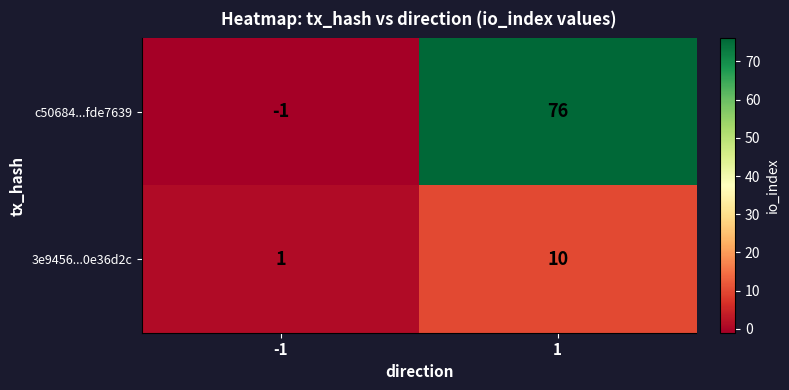

At how many categories does at least one series exceed 29?

1